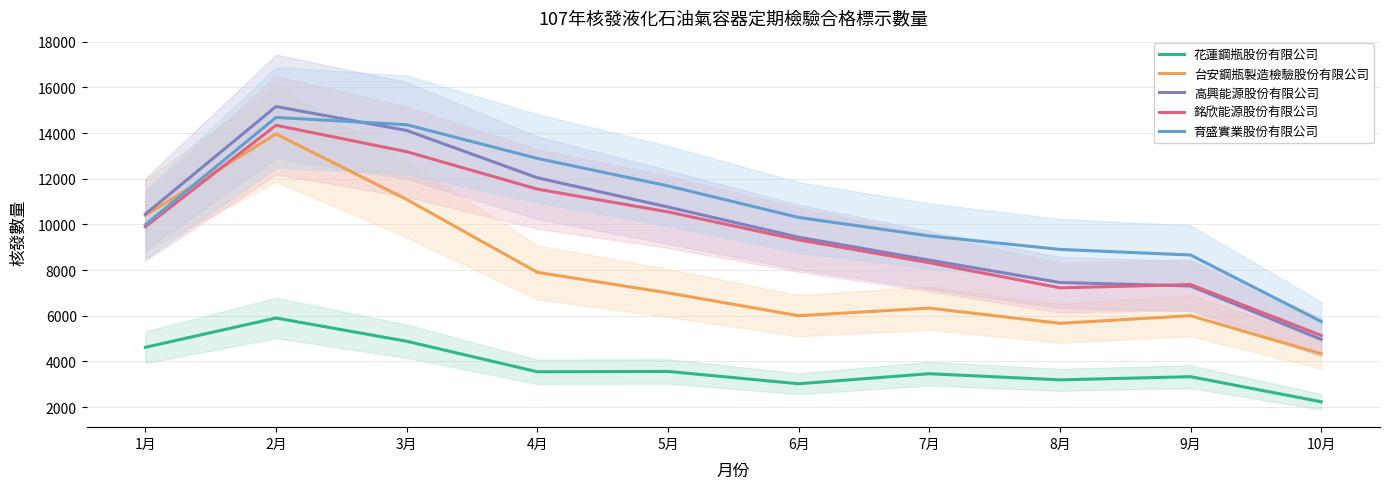

The 高興能源股份有限公司 series shows 13662.8 at 6月. True or false?

False